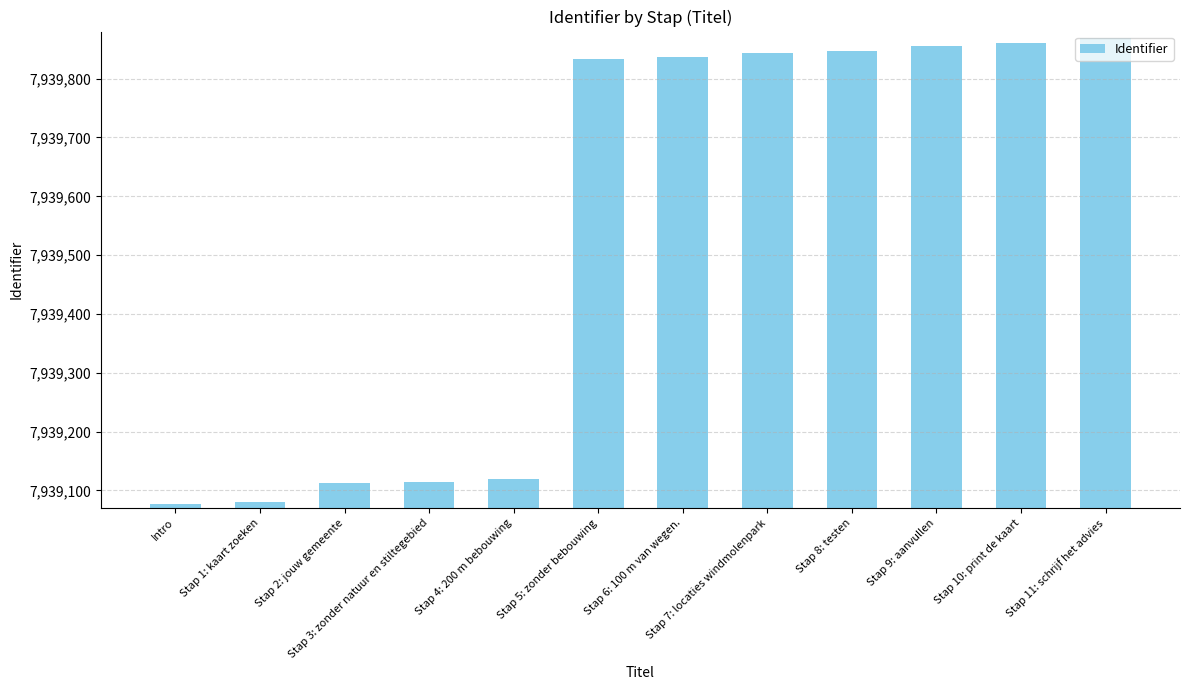

What is the sum of the values at Intro and Stap 5: zonder bebouwing?

15878910